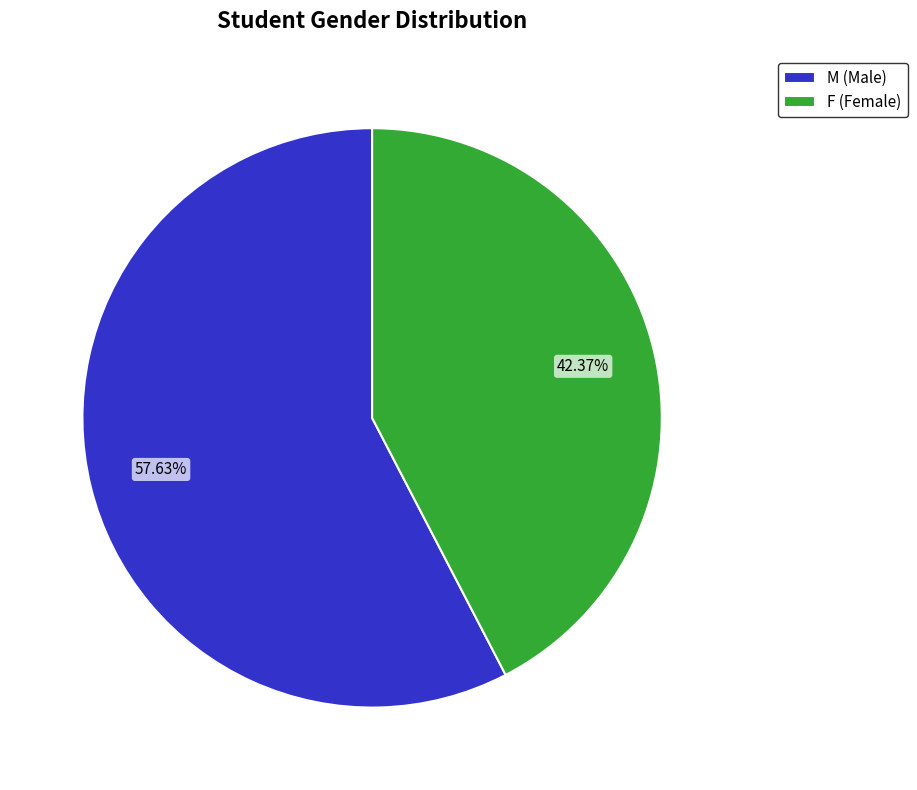

Is F the majority of the pie?

No